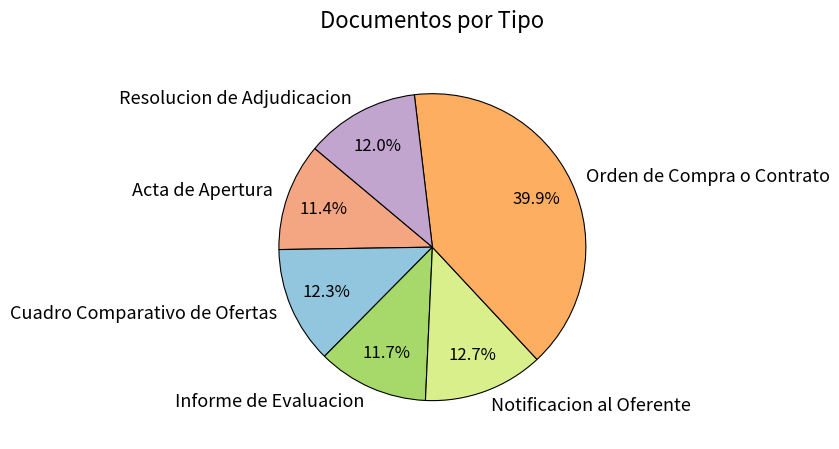

To the nearest percent, what percentage of the pie is Notificacion al Oferente?

13%